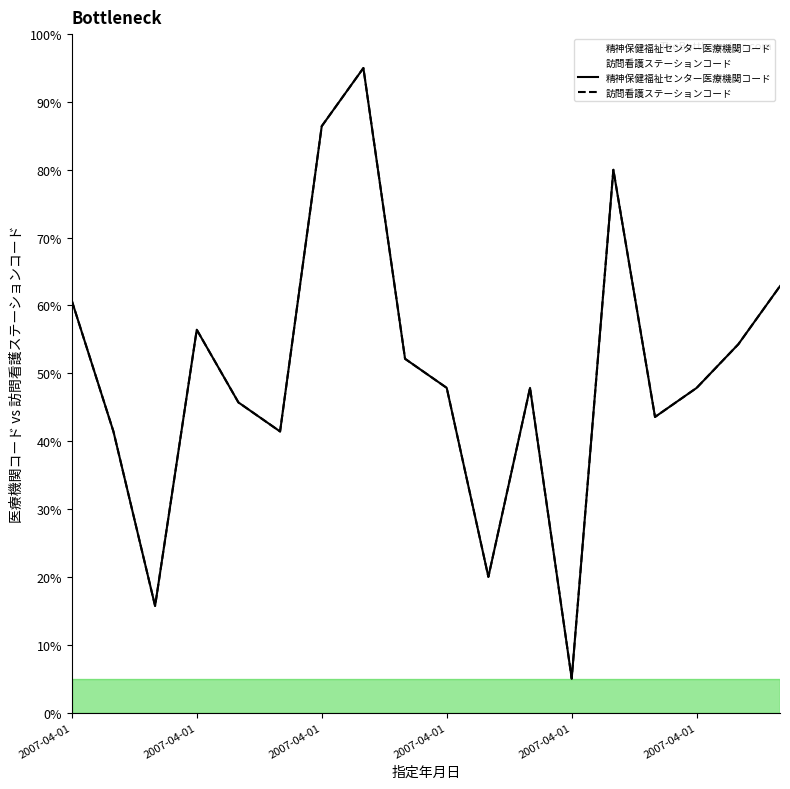

List the series in order of their peak value, highest first.

精神保健福祉センター医療機関コード, 訪問看護ステーションコード